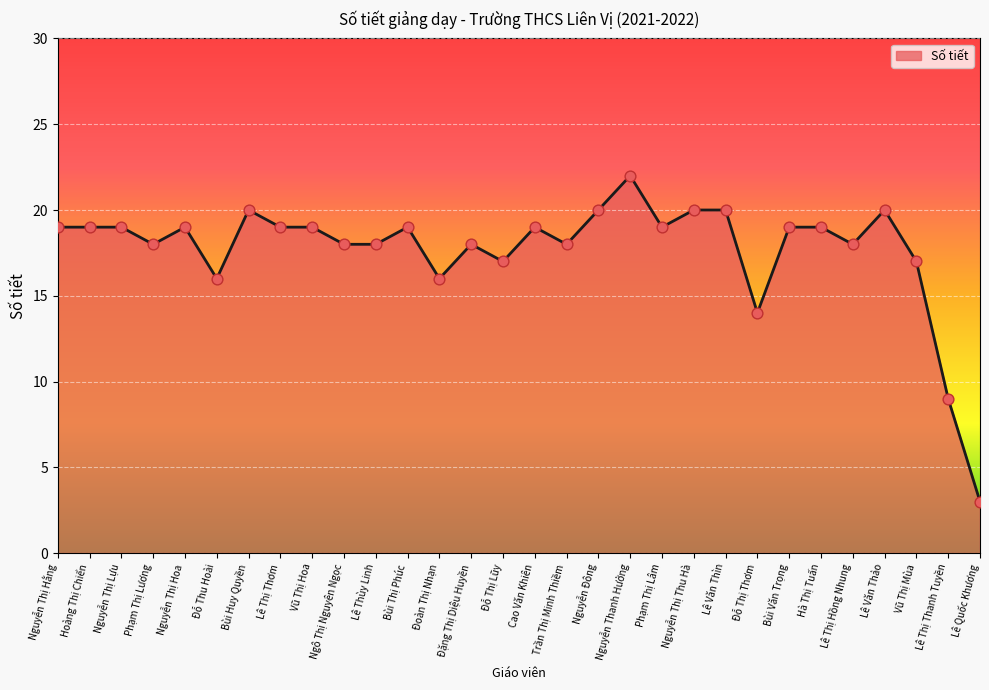

Which has a higher value, Lê Văn Thìn or Đỗ Thị Lũy?

Lê Văn Thìn